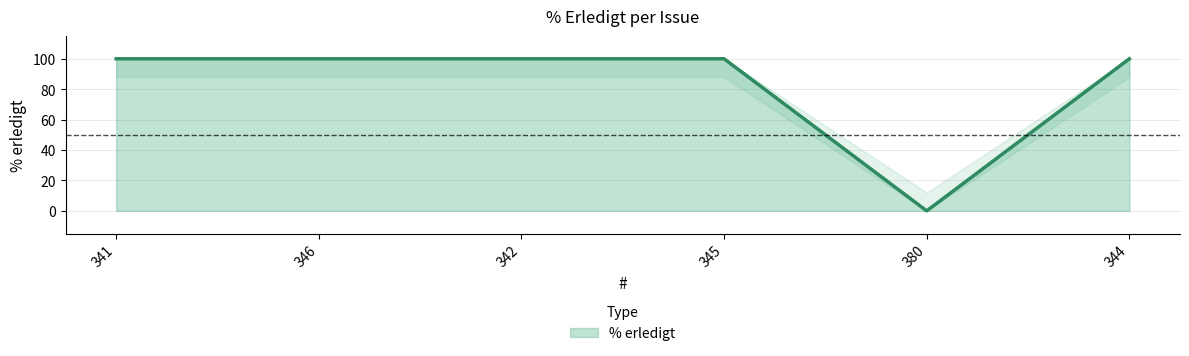

Read the value at 345, to the nearest 10.

100